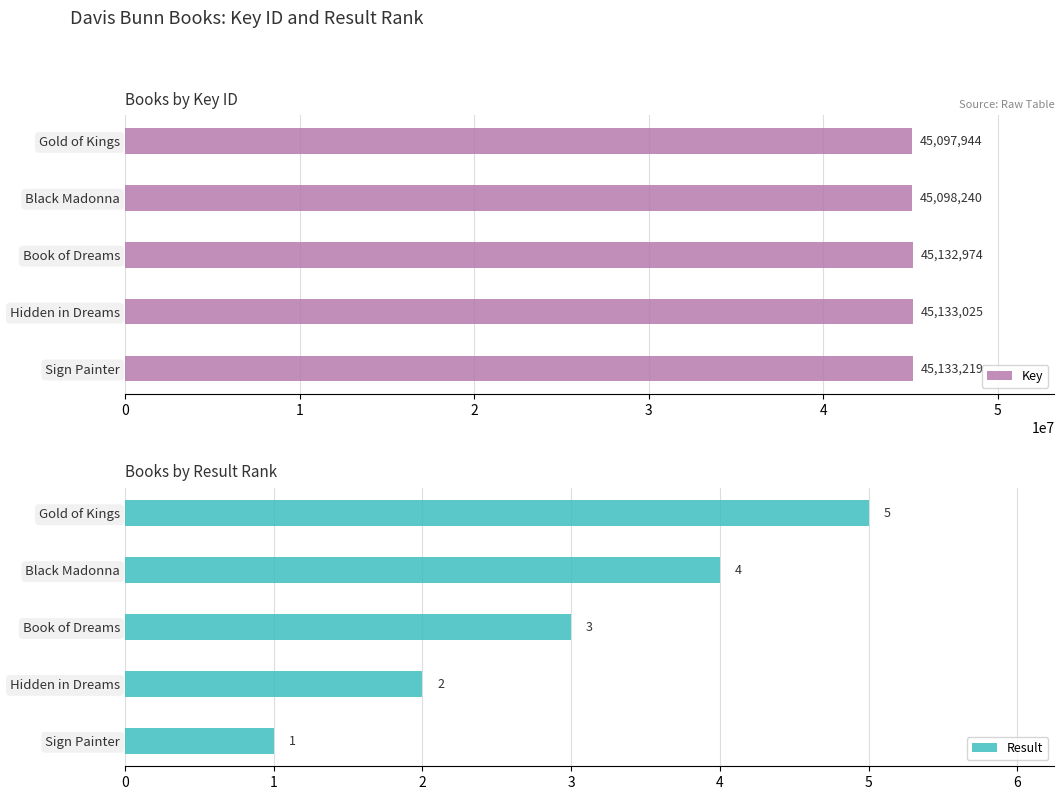

What are all the series names shown in the legend?

Key, Result